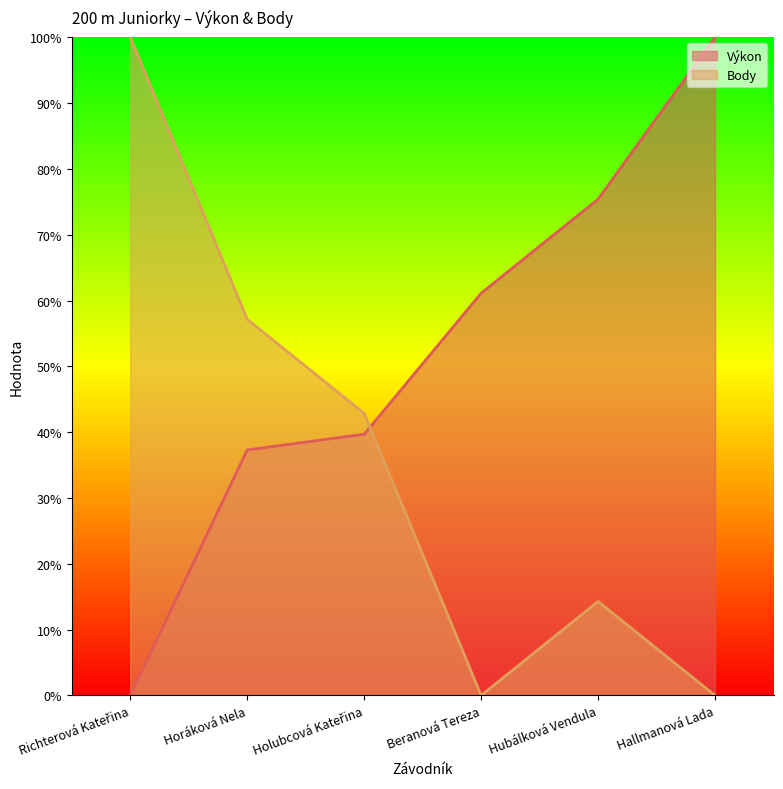

At which label does Body first exceed 42?

Richterová Kateřina